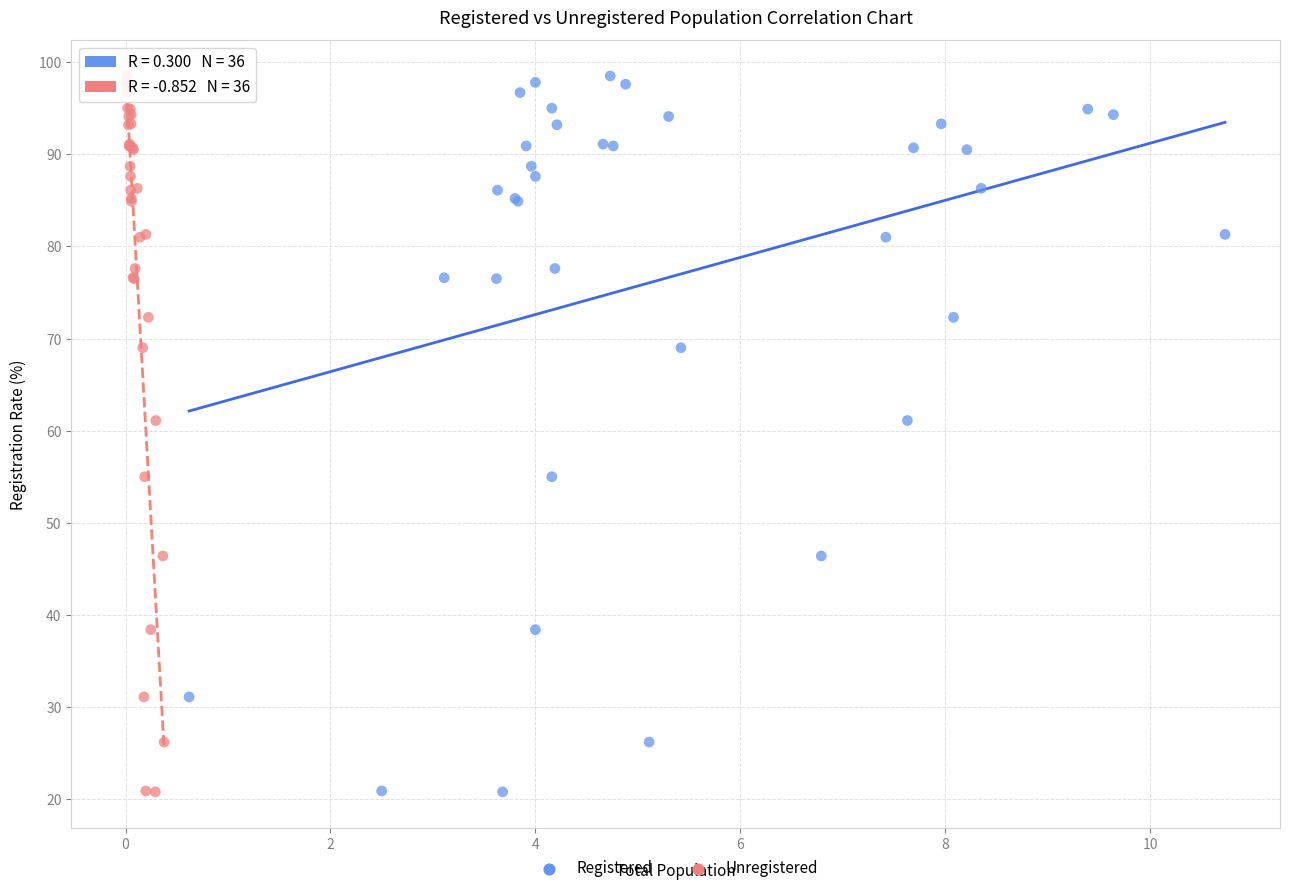

What are all the series names shown in the legend?

Registered, Unregistered